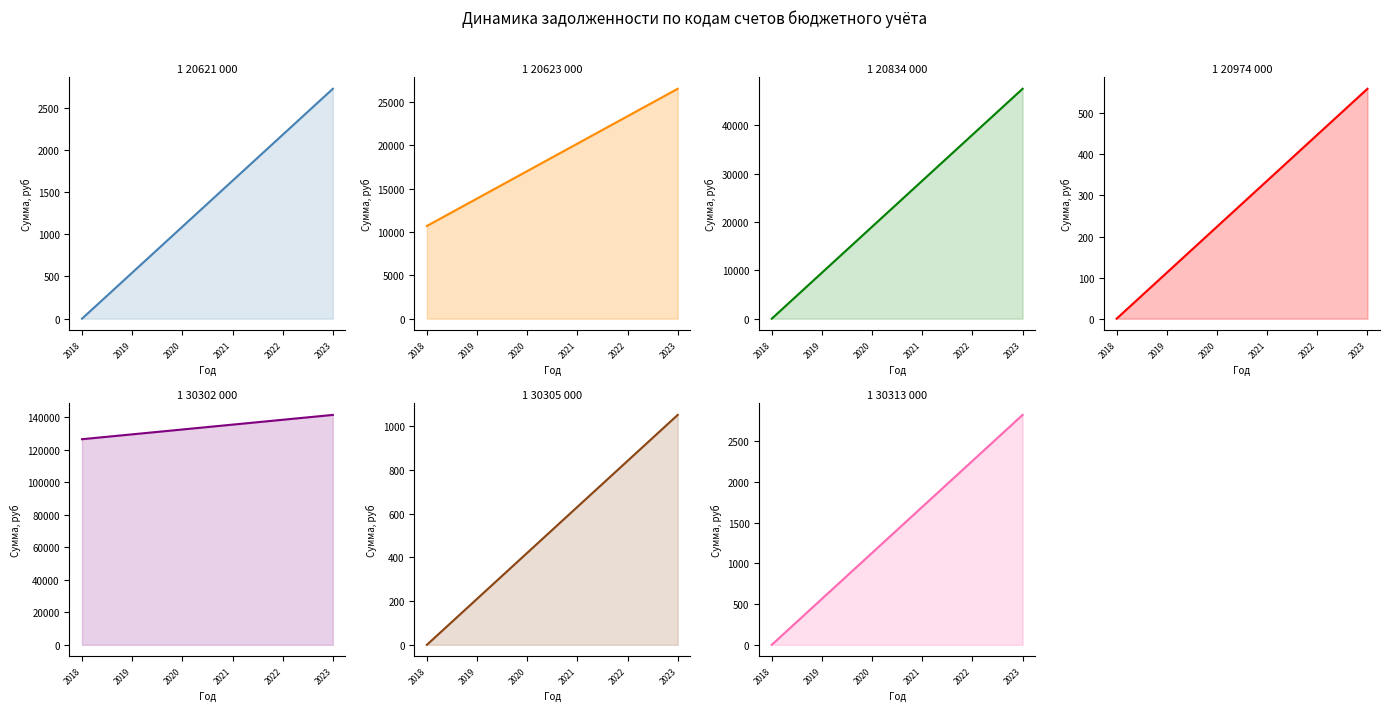

Where is Увеличение (всего) nearest to the value 24079?

1 20623 000